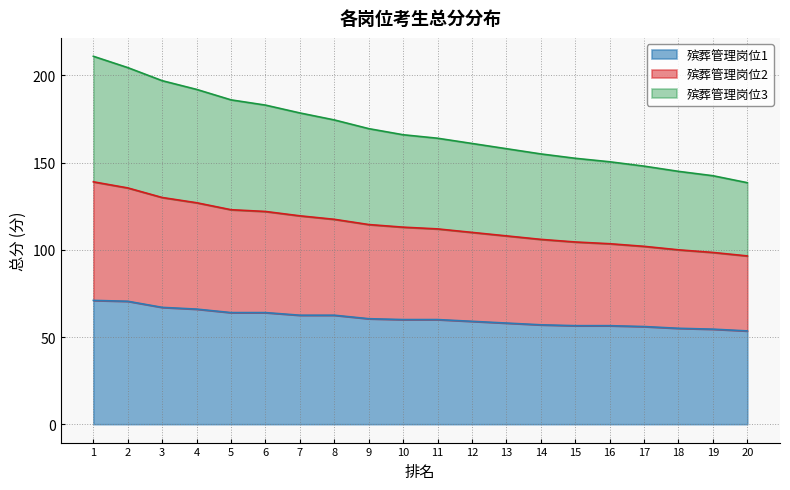

What is the total value across all series at 16?

150.5